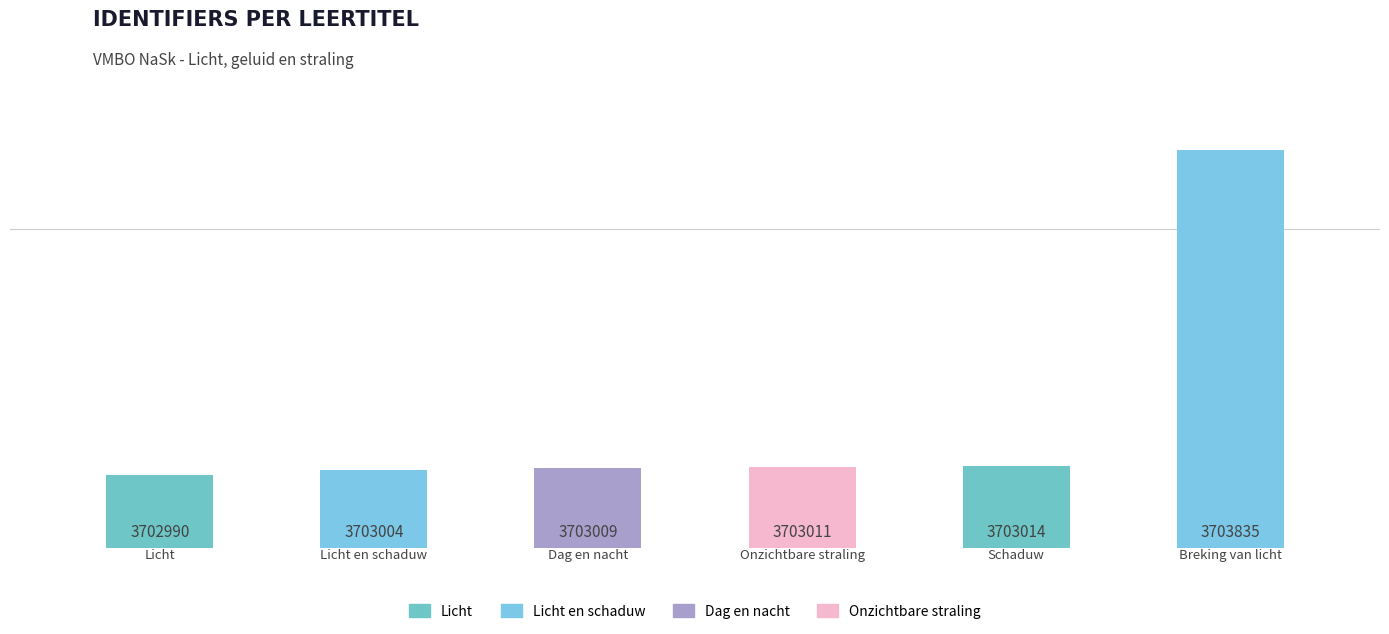

The chart shows a value of 2538992 at 1. True or false?

False